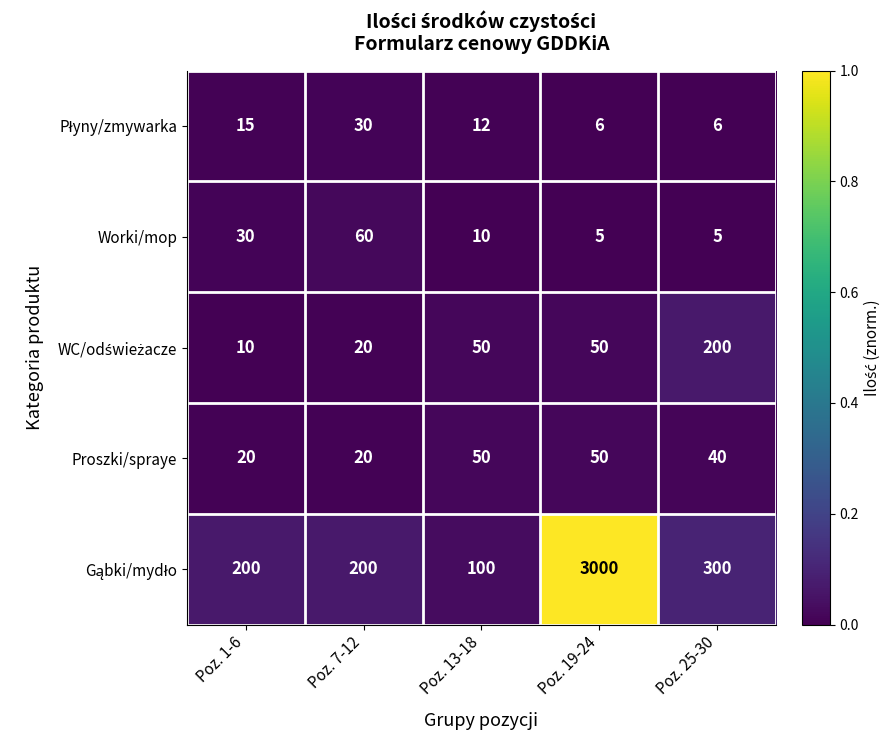

What is the maximum value for Worki/mop?

60